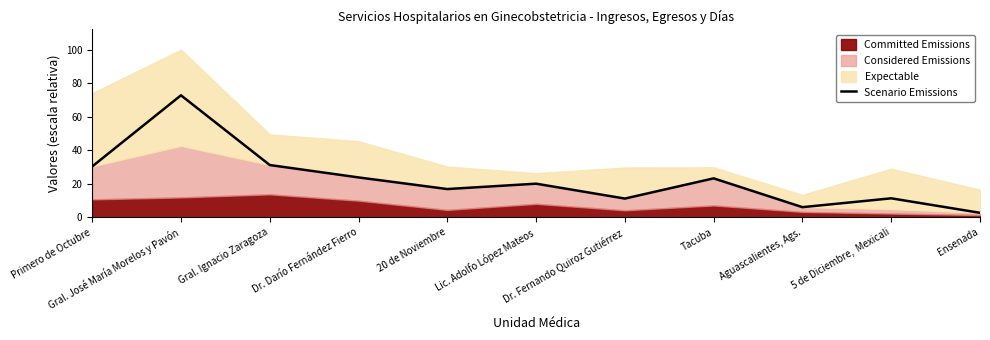

What is the lowest value of the Scenario Emissions series?

2.7